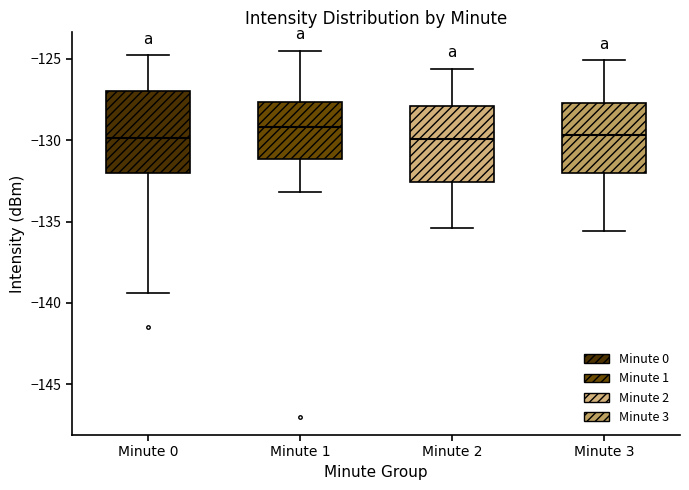

Reading left to right, transcribe this box plot: for each box, give where its median line is, the range the box spans, and where its two whiskers end, as read against the y-axis. The values are not printed on the chart, so give them approximately, as read against the axis.

Minute 0: median -130.0, box -132.0 to -127.0, whiskers -139.5 to -125.0
Minute 1: median -129.0, box -131.0 to -127.5, whiskers -133.0 to -124.5
Minute 2: median -130.0, box -132.5 to -128.0, whiskers -135.5 to -125.5
Minute 3: median -129.5, box -132.0 to -127.5, whiskers -135.5 to -125.0